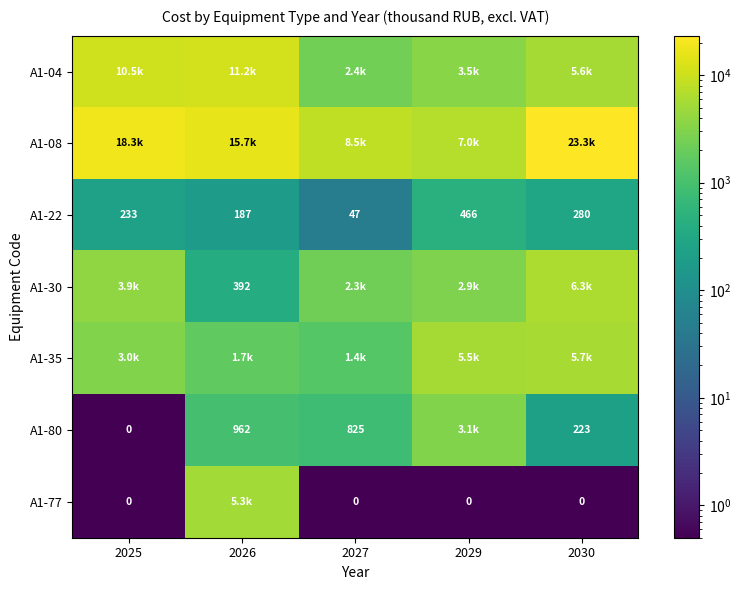

How many data points in A1-22 are less than 233?

2